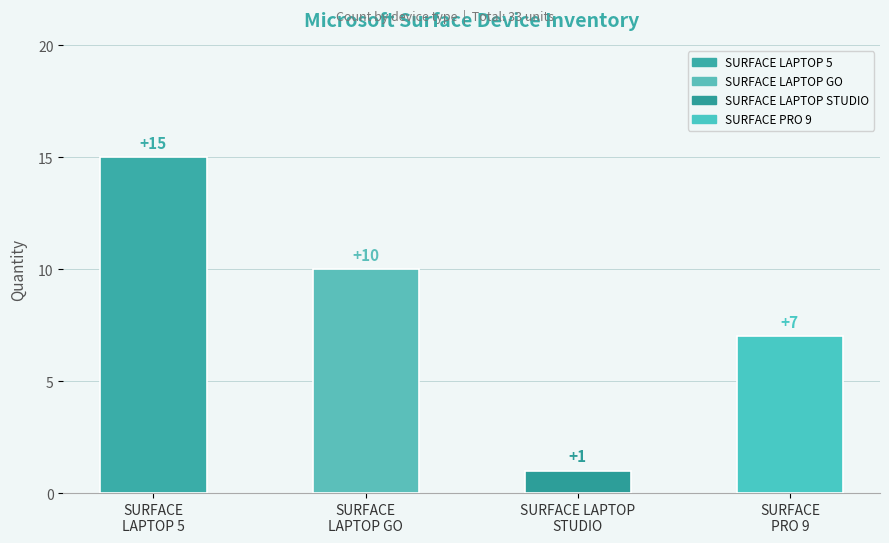

Rank the categories by value from highest to lowest.

SURFACE LAPTOP 5, SURFACE LAPTOP GO, SURFACE PRO 9, SURFACE LAPTOP STUDIO